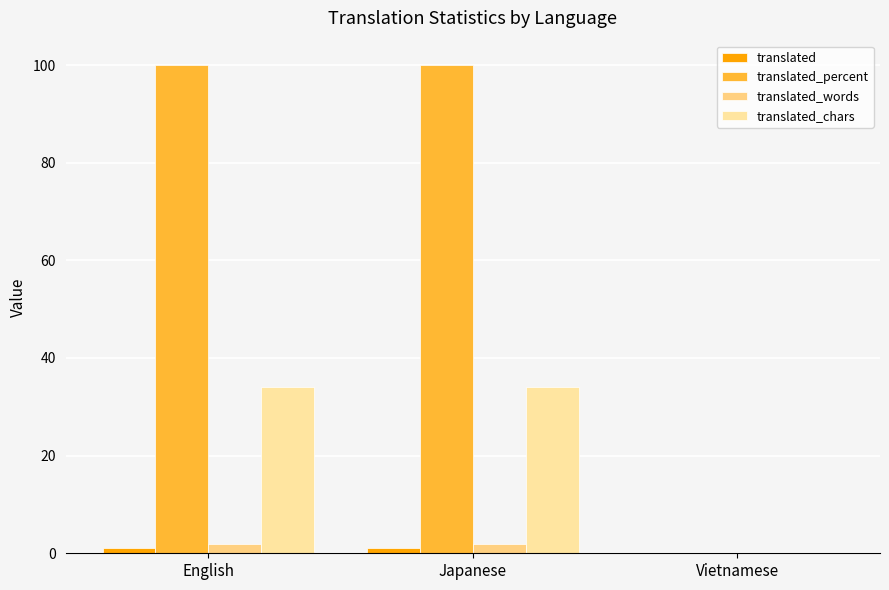

Count the number of data series in this chart.

4